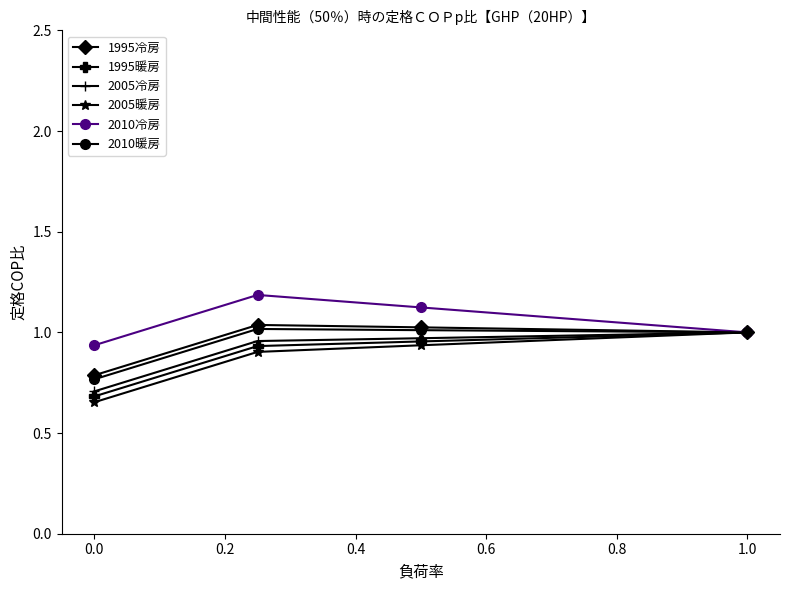

At how many categories does at least one series exceed 0?

4